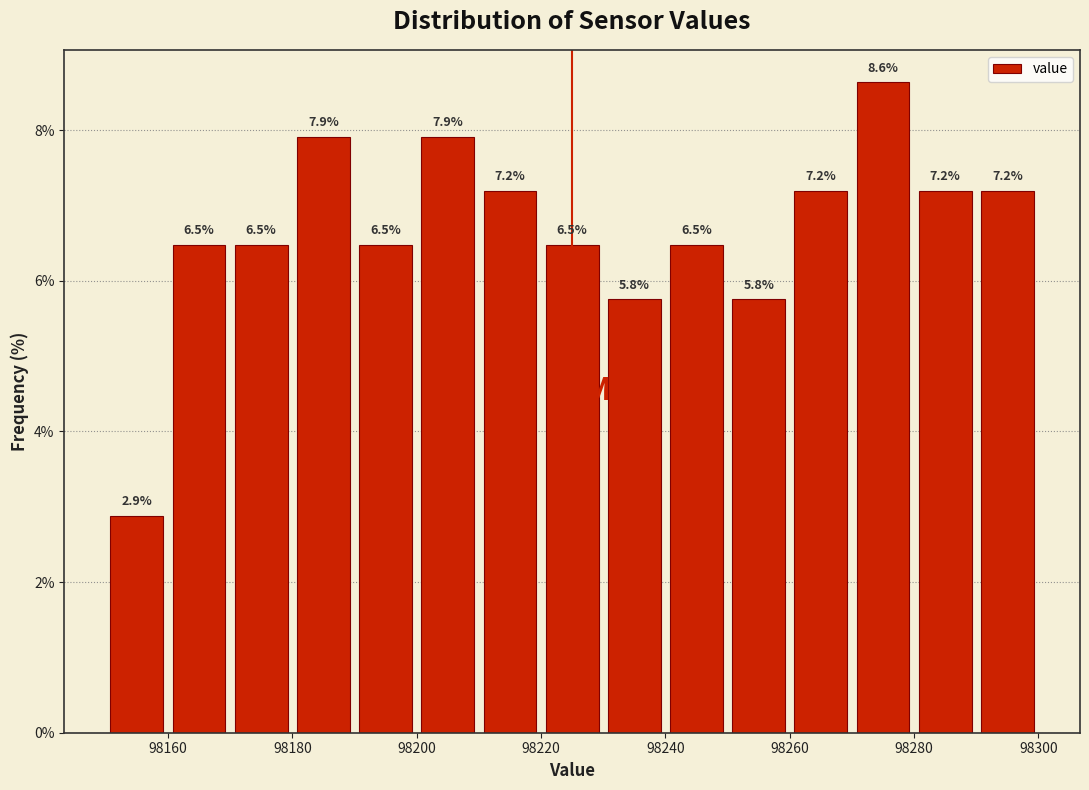

What is the height of the bar covering 98170 to 98180 on the x-axis?

6.5